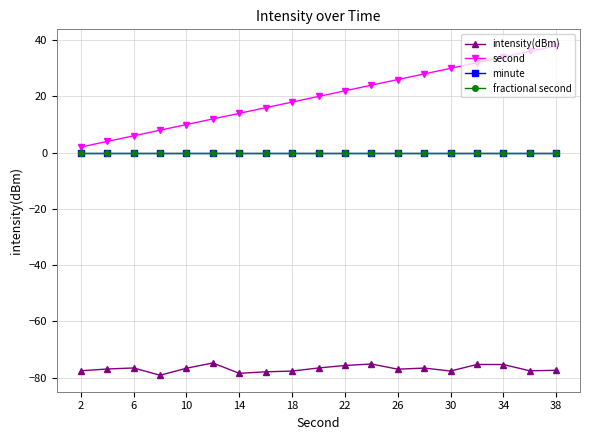

What is the sum of all second values?

380.0